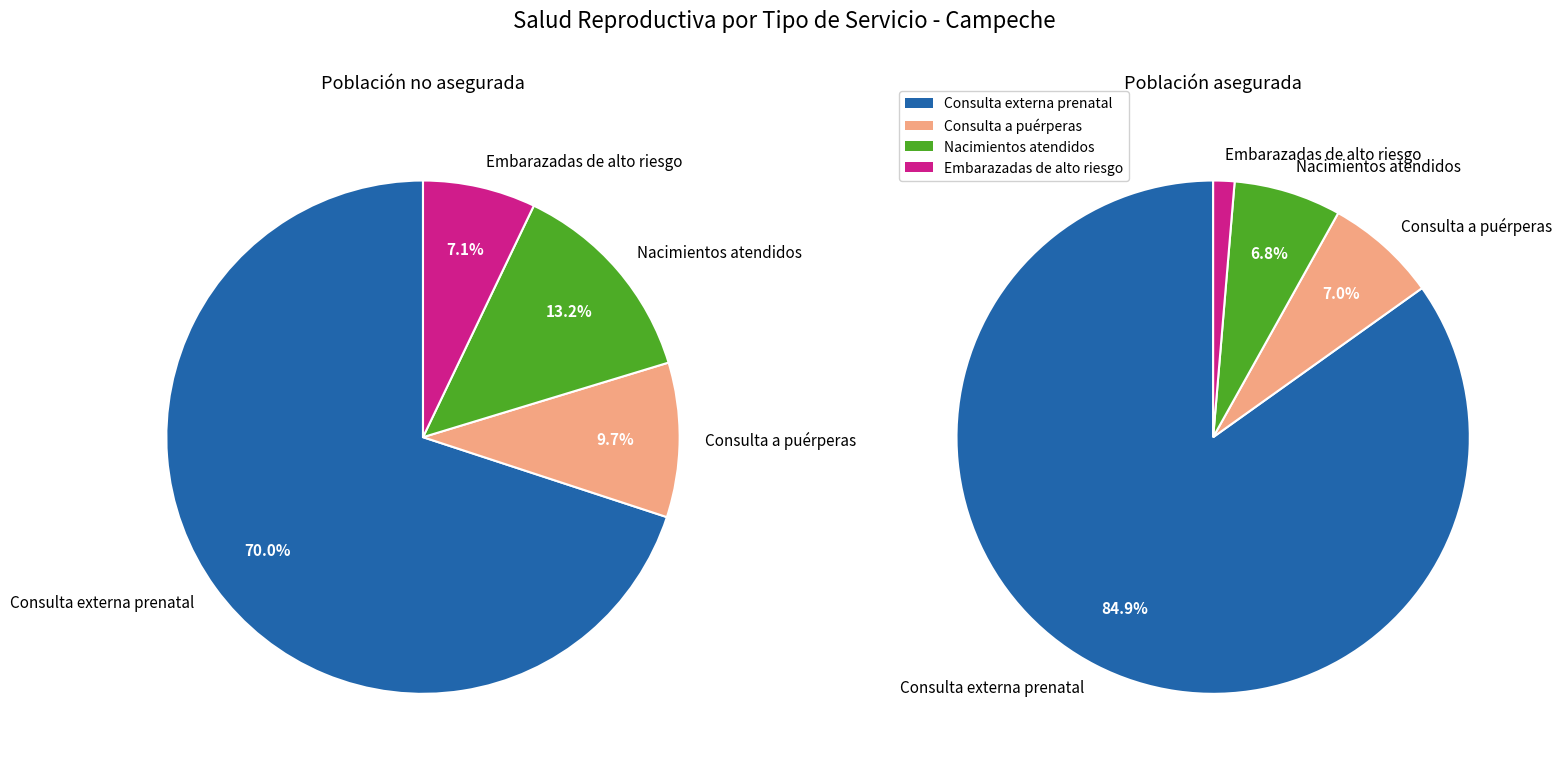

At Embarazadas de alto riesgo, list the series in order from smallest to largest.

Población asegurada, Población no asegurada